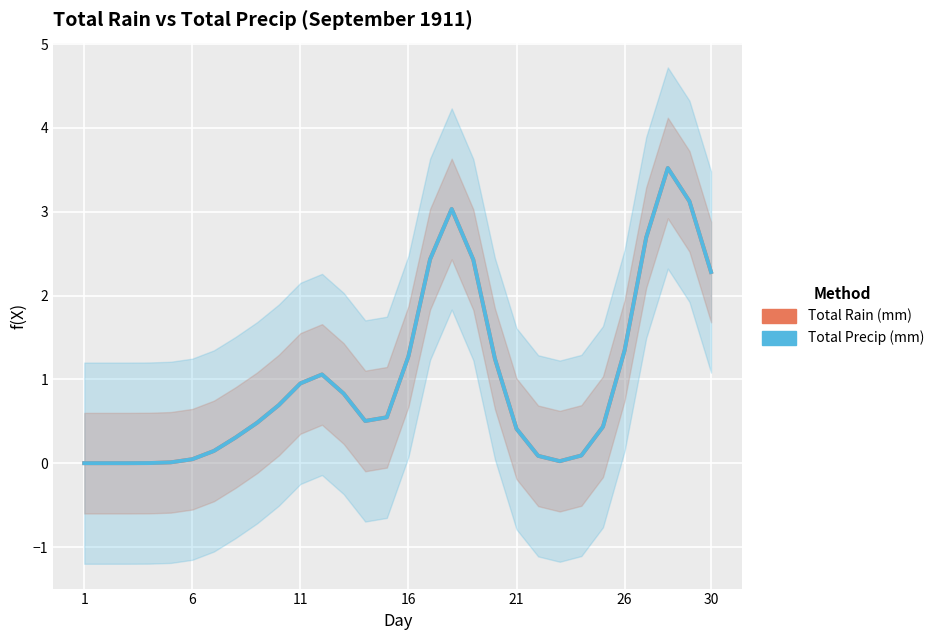

At how many categories does at least one series exceed 2?

7